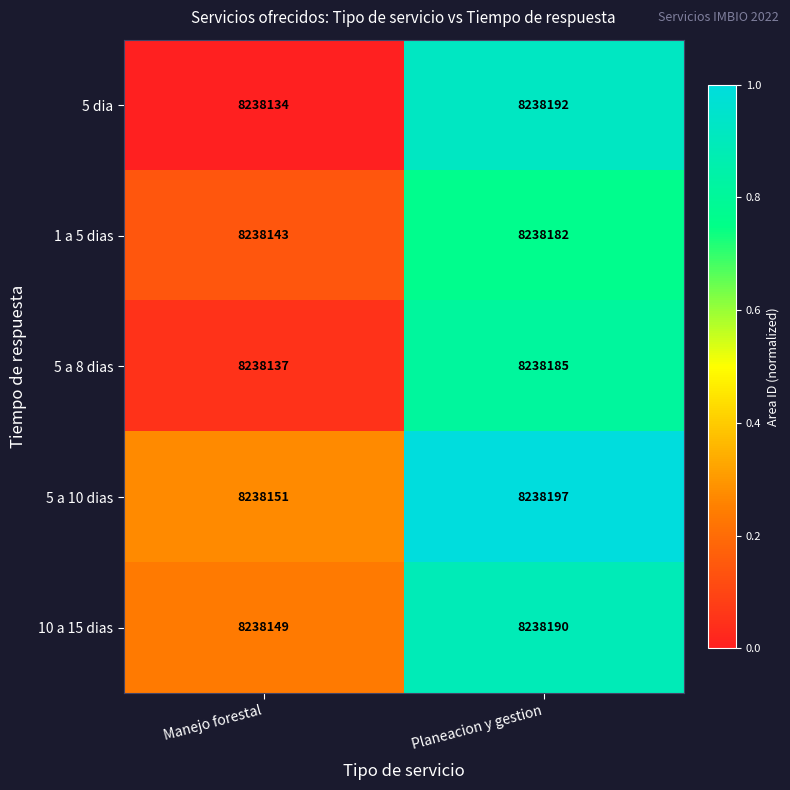

The 5 a 10 dias series shows 8238197 at Planeacion y gestion. True or false?

True